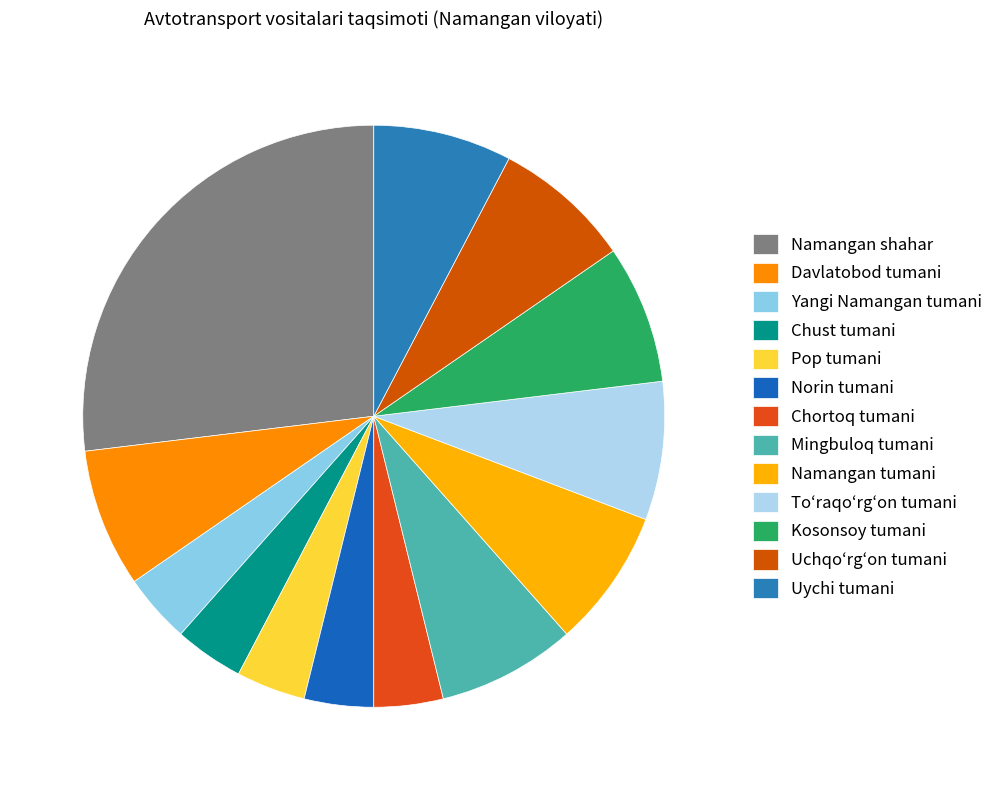

What is the smallest slice in the pie chart?

Yangi Namangan tumani